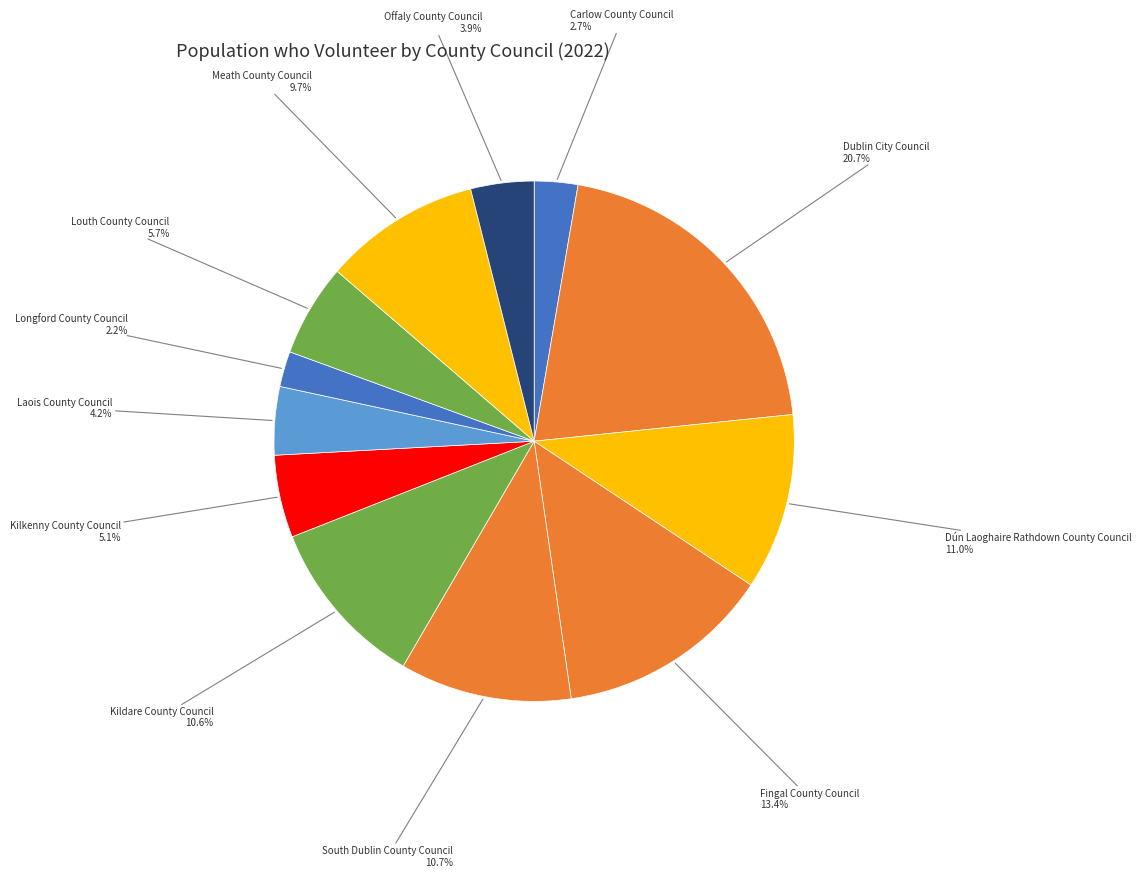

True or false: Kilkenny County Council accounts for 5% of the total.

True